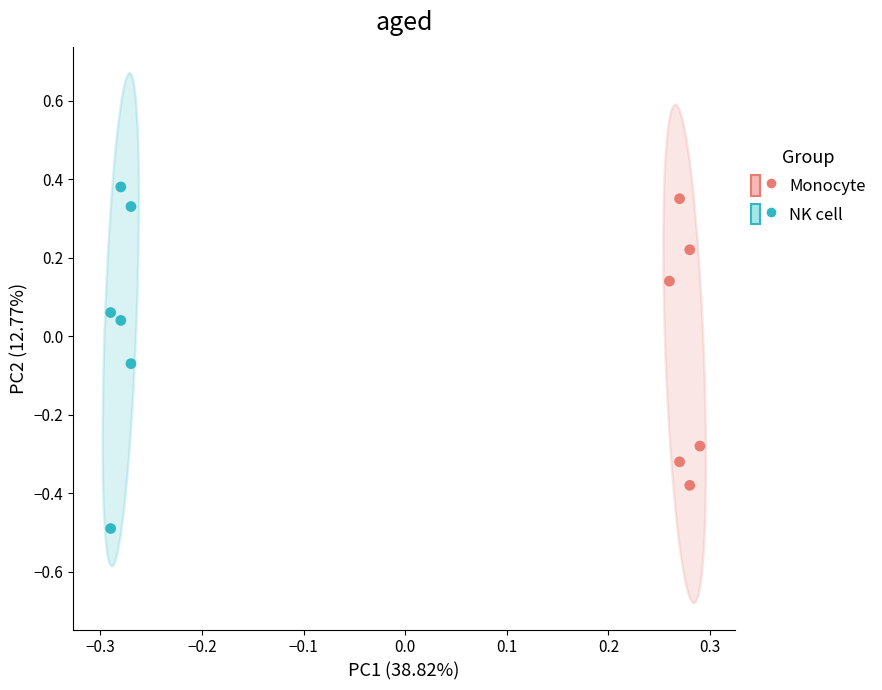

What are all the series names shown in the legend?

Monocyte, NK cell